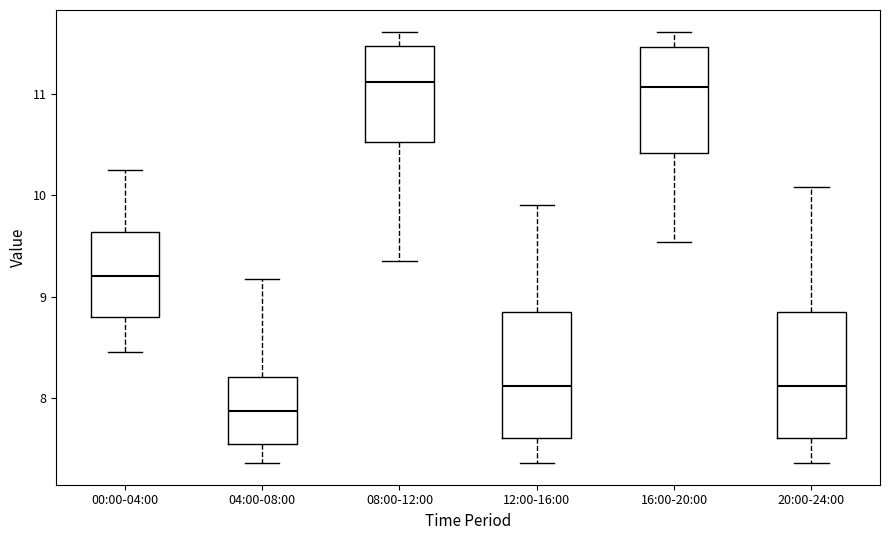

Which box's median line is the lowest?

04:00-08:00